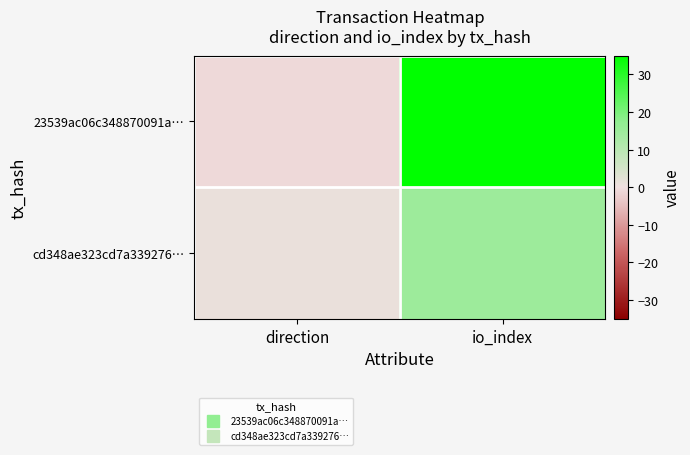

Reading left to right, extract all data points from this chart.

23539ac06c348870091a…: direction=-1	io_index=35
cd348ae323cd7a339276…: direction=1	io_index=15